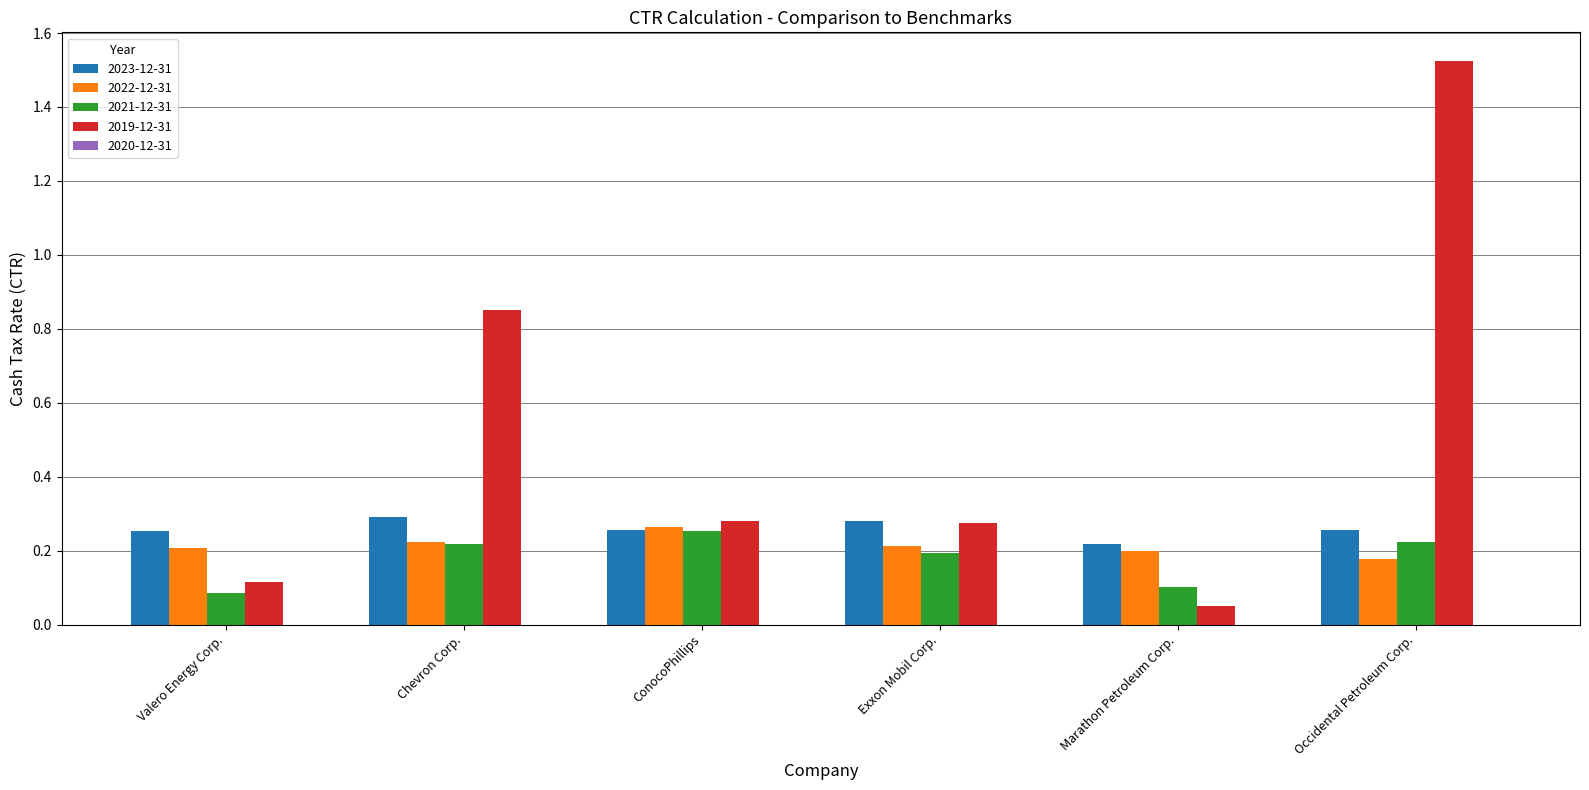

True or false: 2023-12-31 has a value of 0.3 at ConocoPhillips.

True